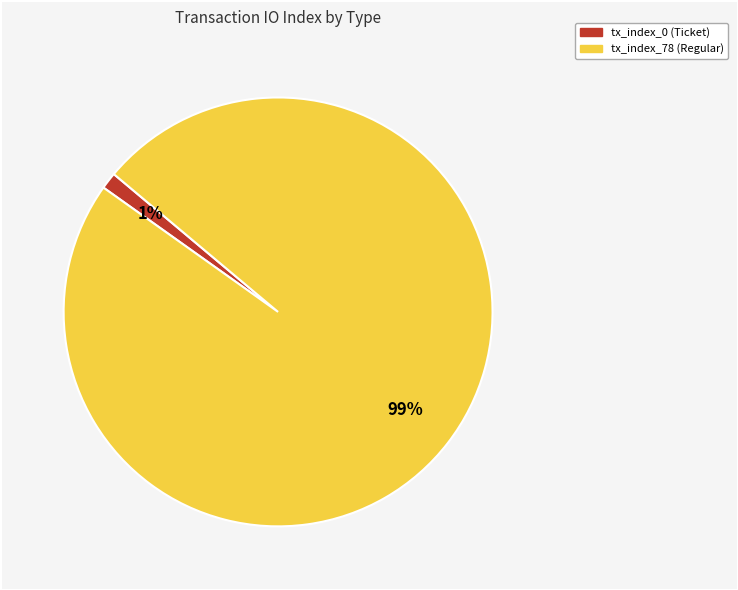

True or false: tx_index_0 (Ticket) accounts for 11% of the total.

False